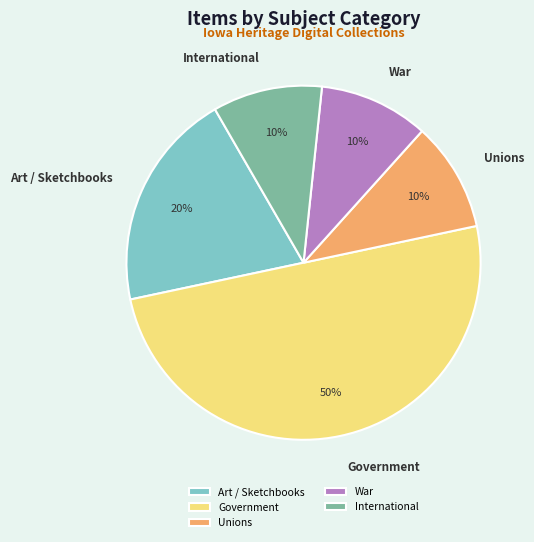

Is War the majority of the pie?

No